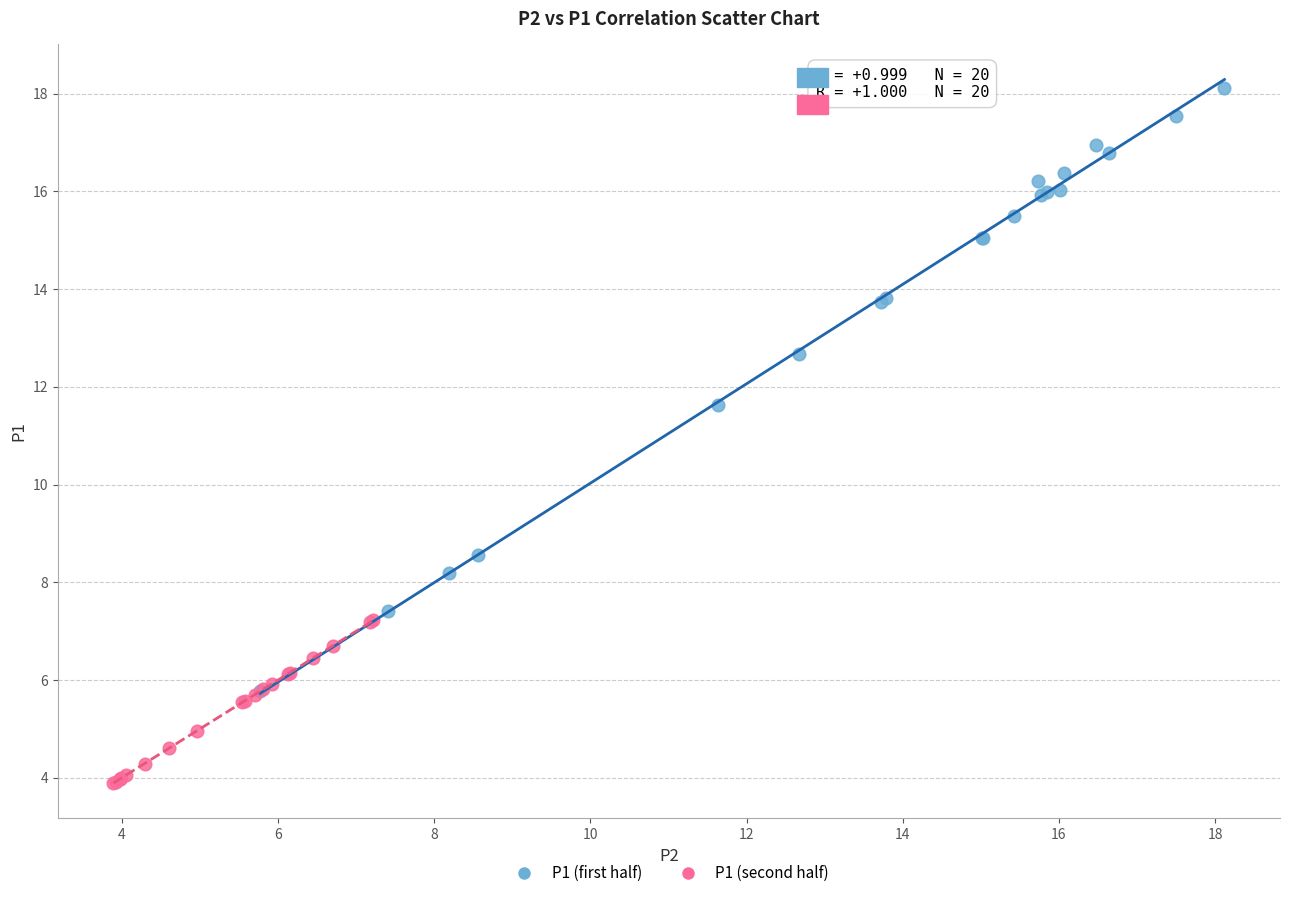

Which series has the largest Y range (max minus min)?

P1 (first half)